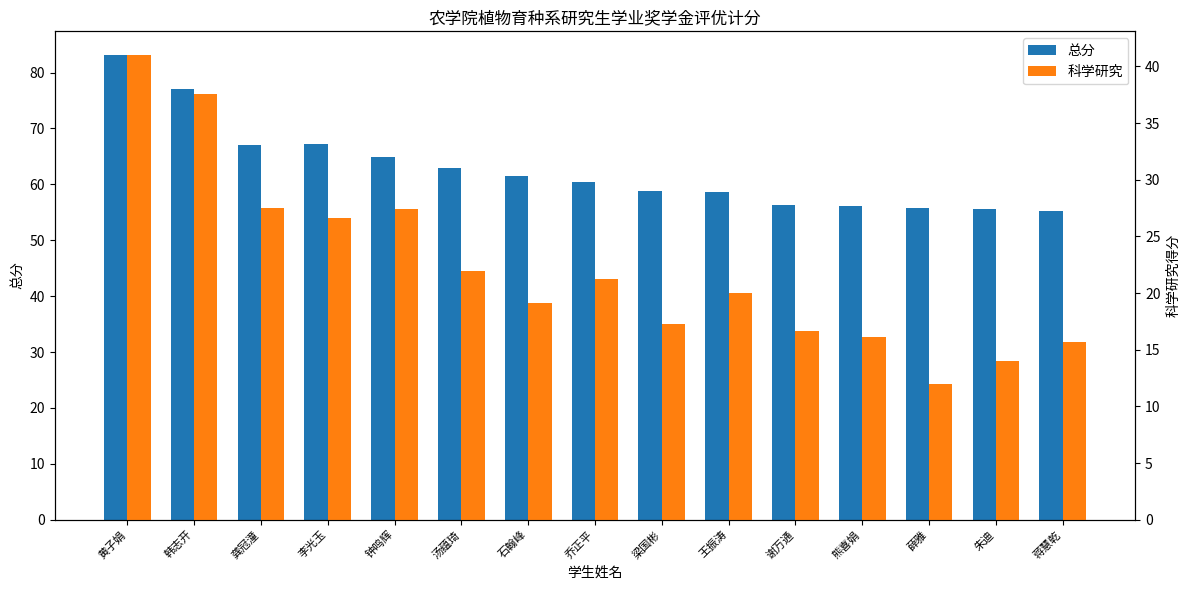

How many values in the 科学研究 series exceed 20?

7